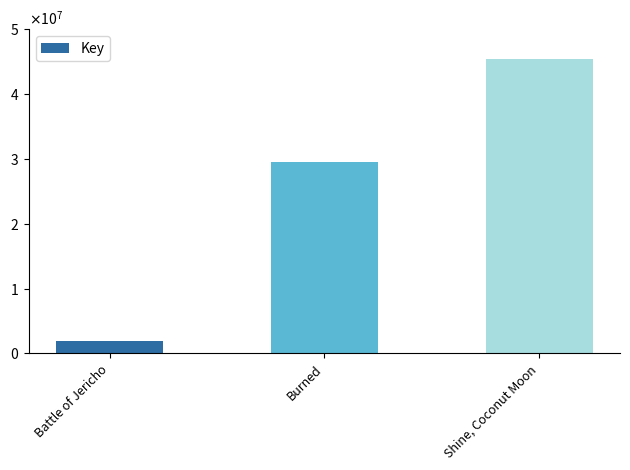

Is it true that the value at Battle of Jericho is 1908095?

True